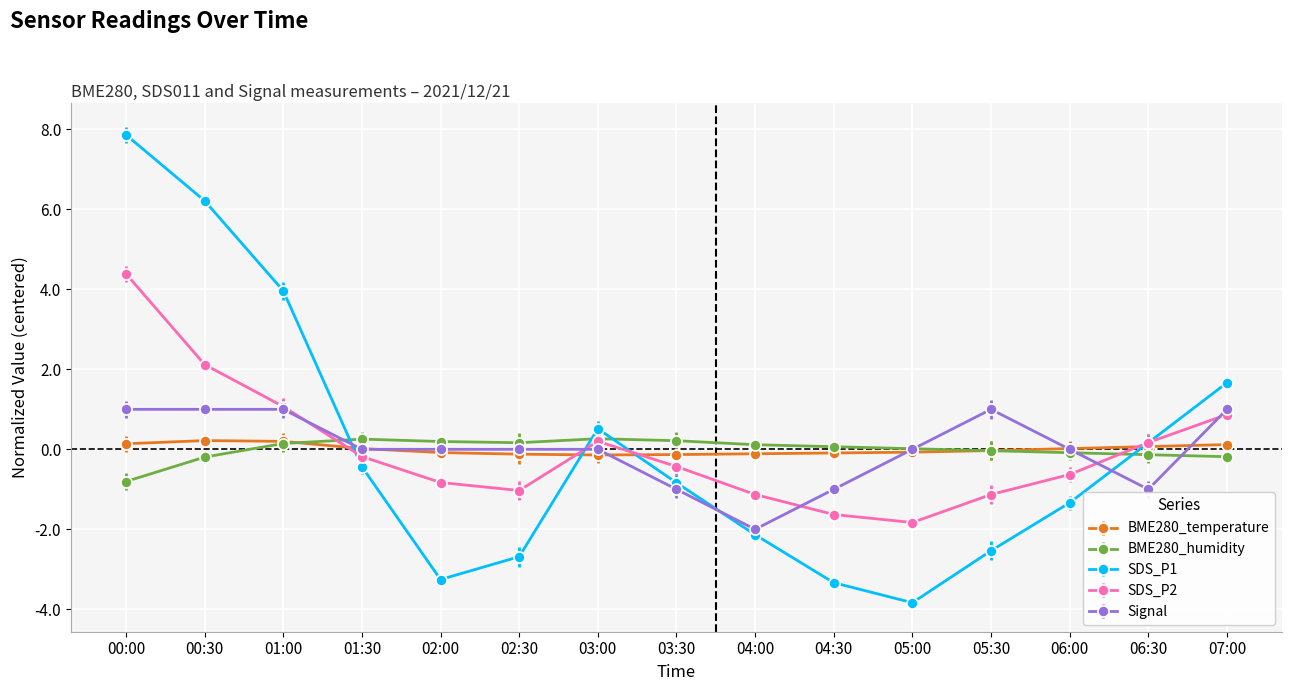

Between 06:30 and 07:00, which series saw the biggest shift?

Signal